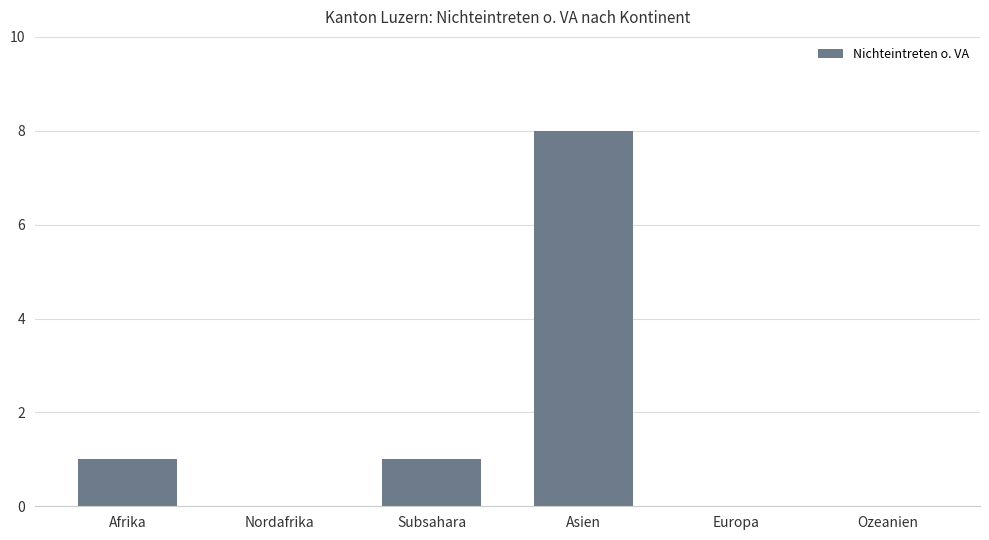

The chart shows a value of -3 at Ozeanien. True or false?

False